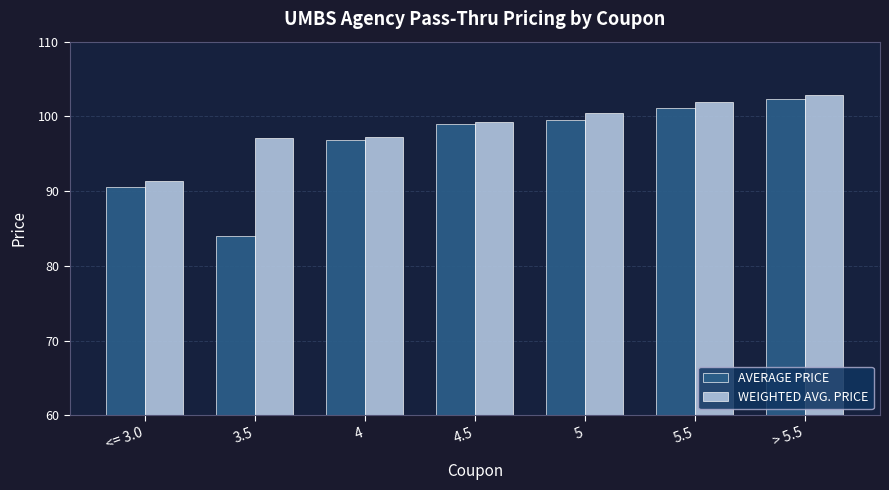

Reading left to right, list all the values displayed in this chart.

AVERAGE PRICE: 90.5	84.0	96.8	99.0	99.5	101.1	102.3
WEIGHTED AVG. PRICE: 91.3	97.1	97.3	99.2	100.5	101.9	102.9